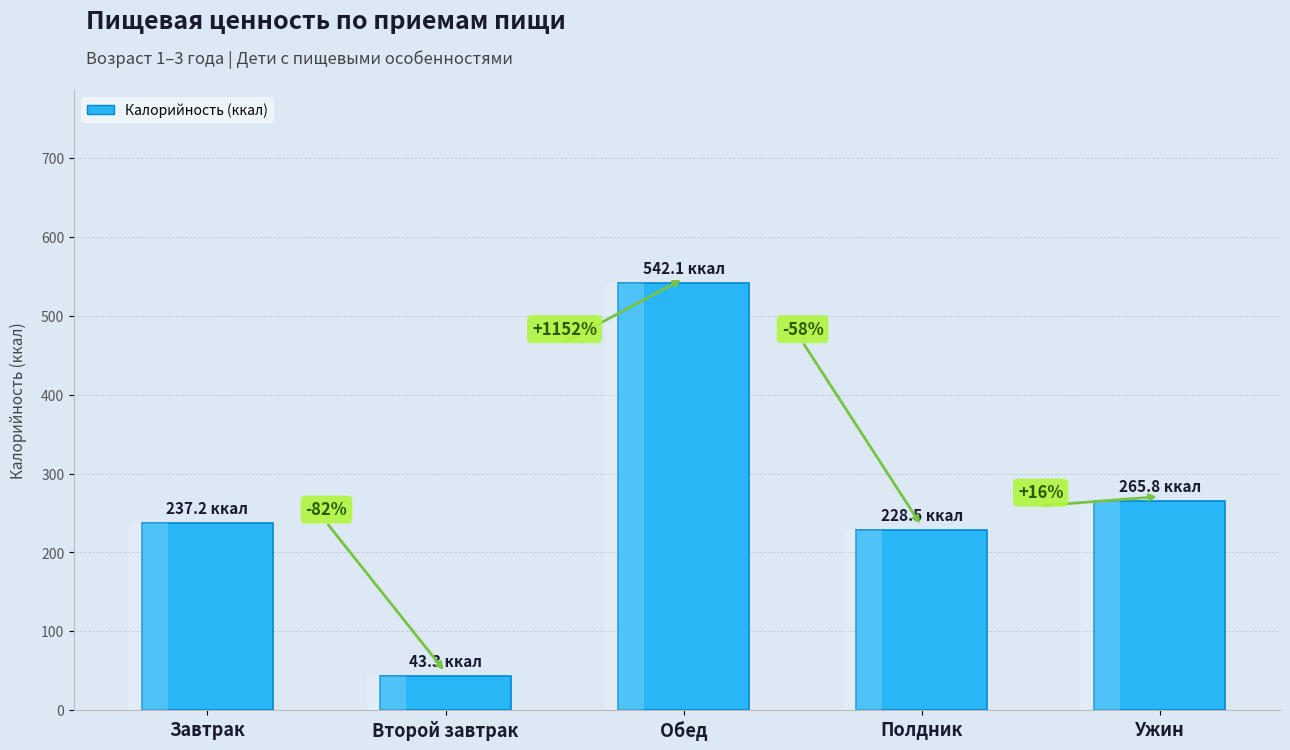

Reading left to right, extract all data points from this chart.

Завтрак=237.2	Второй завтрак=43.3	Обед=542.1	Полдник=228.5	Ужин=265.8